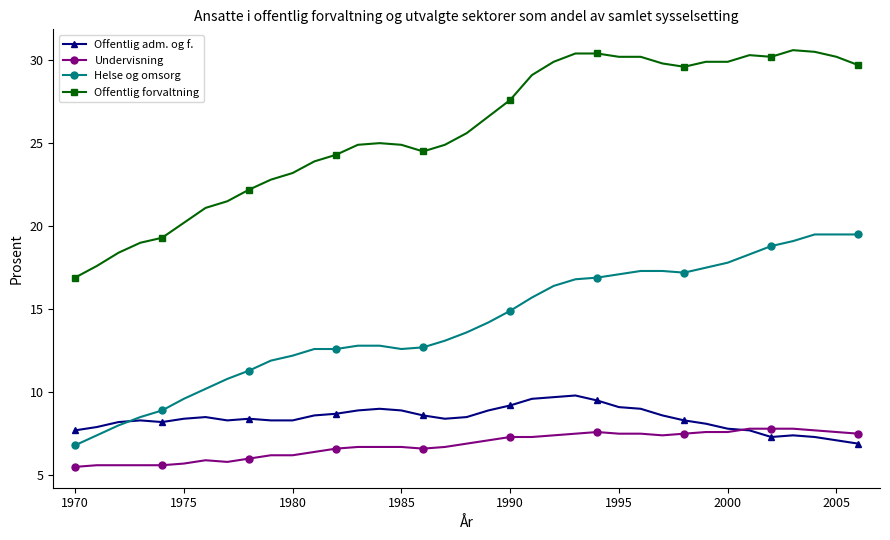

How many lines are shown in the chart?

4